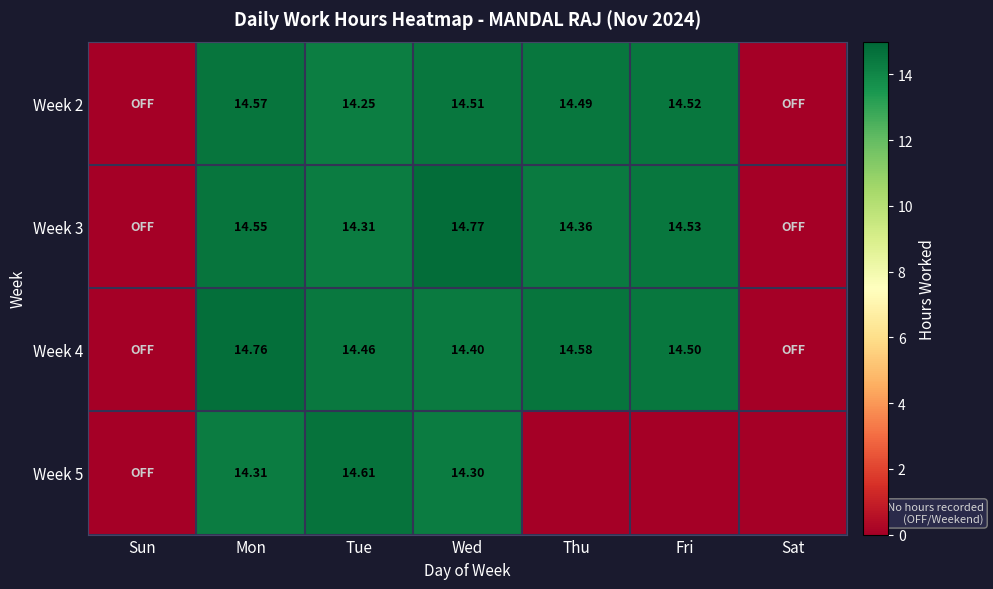

Is the value of Week 2 at Mon greater than the value of Week 4 at Thu?

No